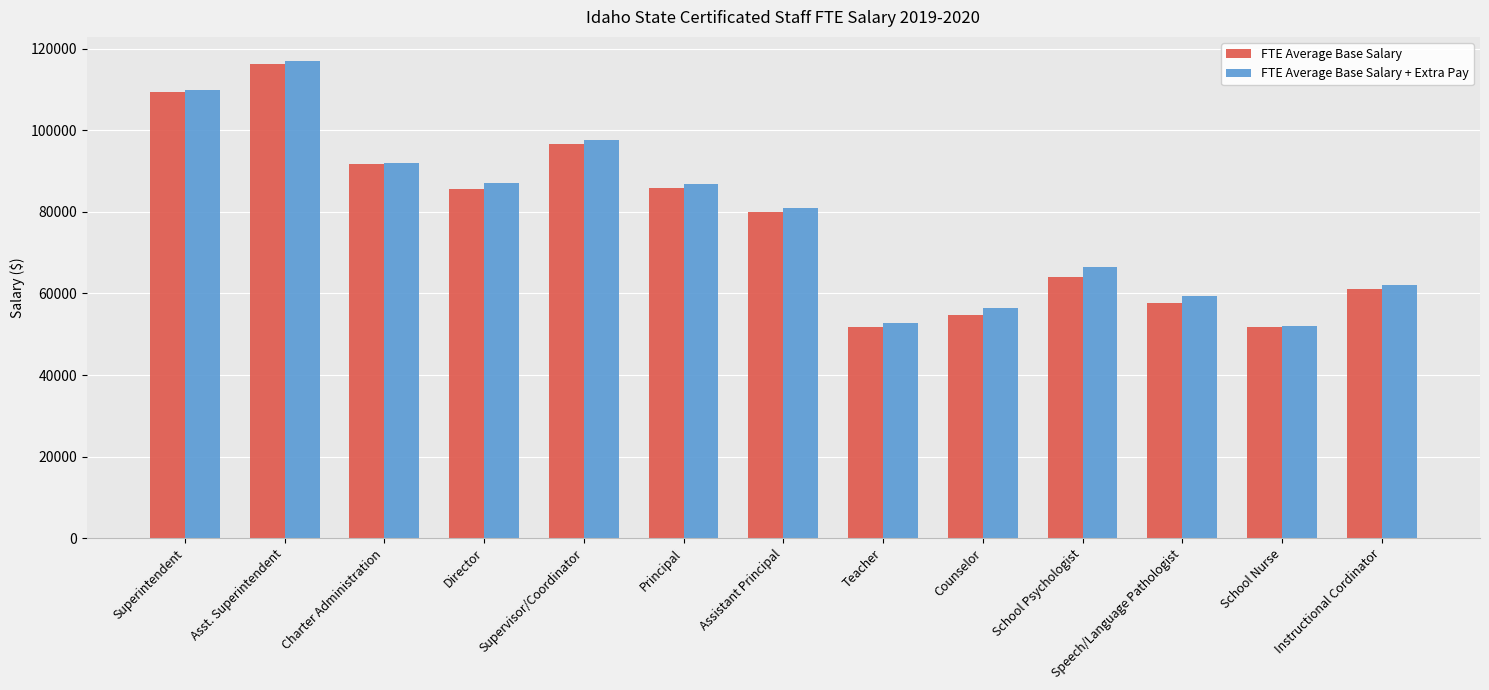

What is the maximum value for FTE Average Base Salary?

116315.0